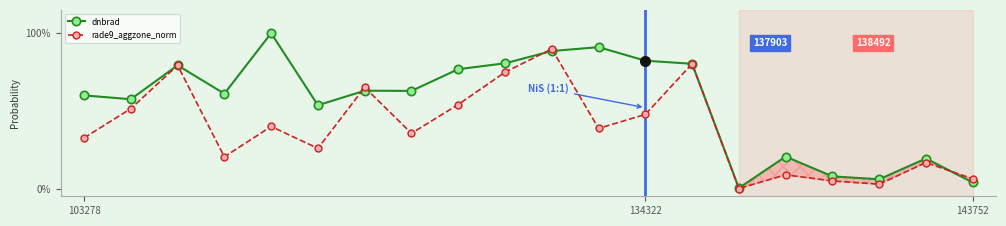

In dnbrad, how many points are lower than both neighbors (excluding endpoints)?

6